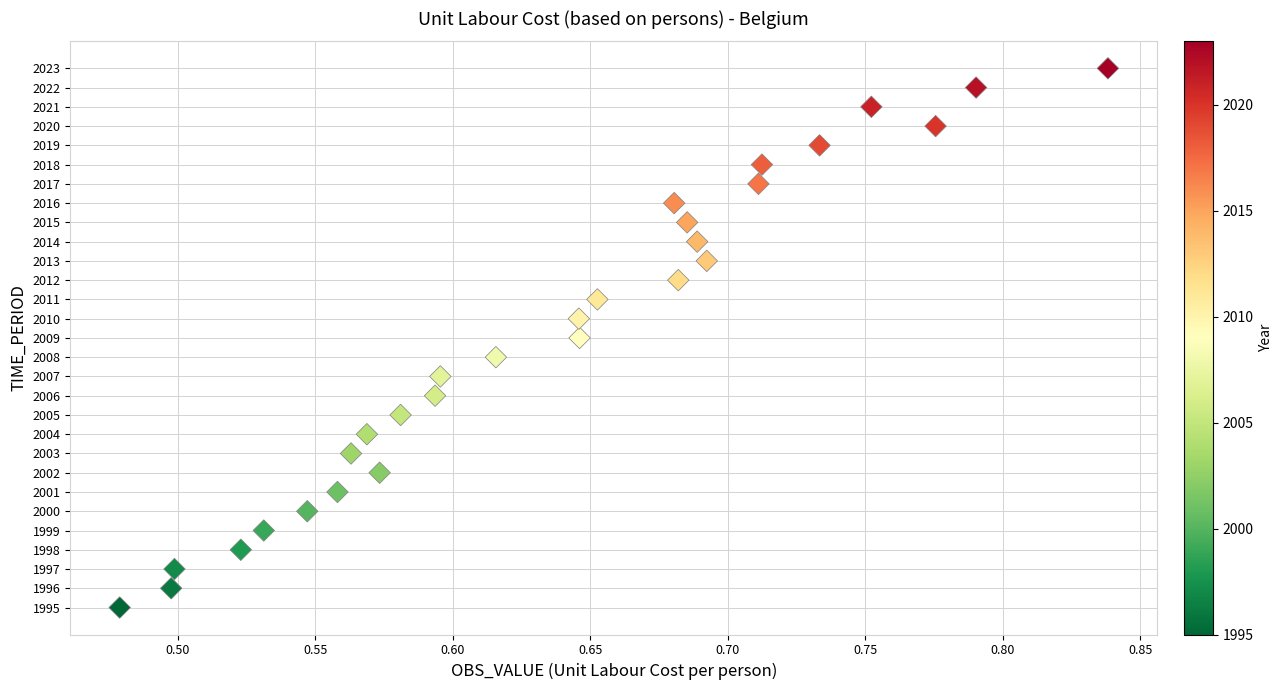

What is the range of Y values (max minus min)?

28